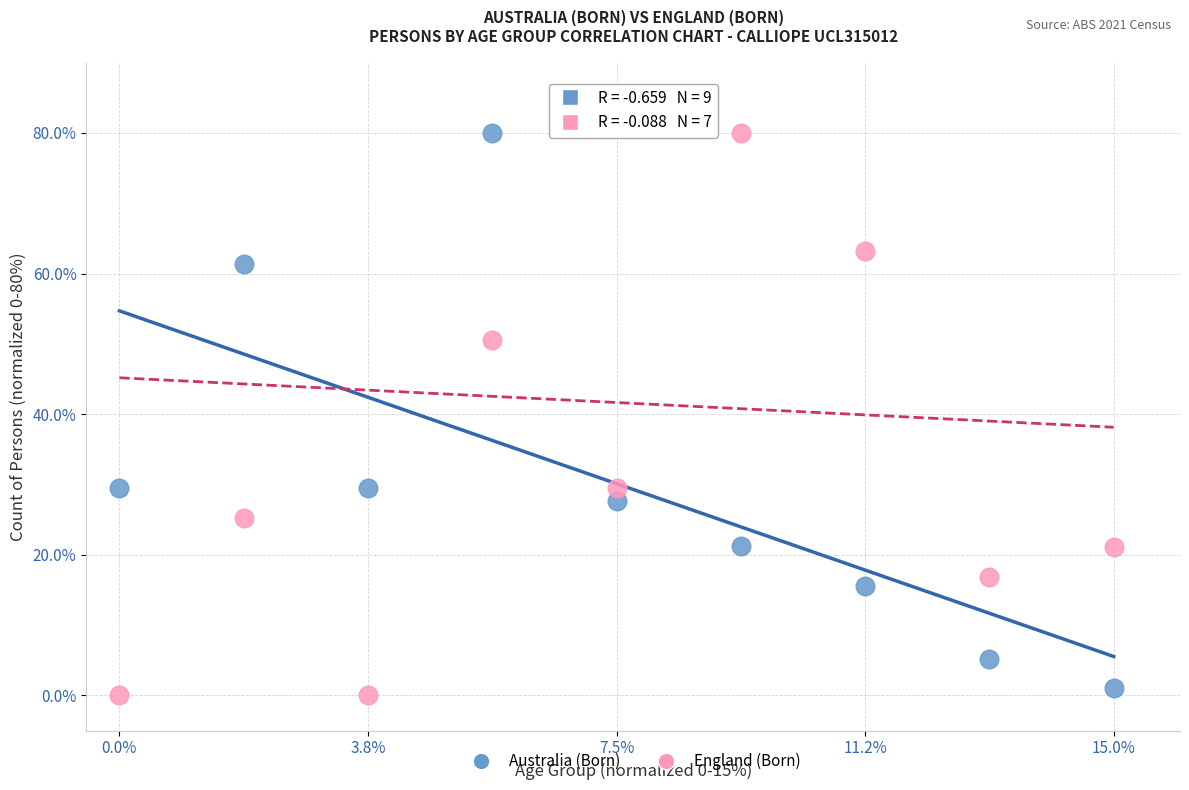

Across all data points, what is the range of X values (max minus min)?

15.0